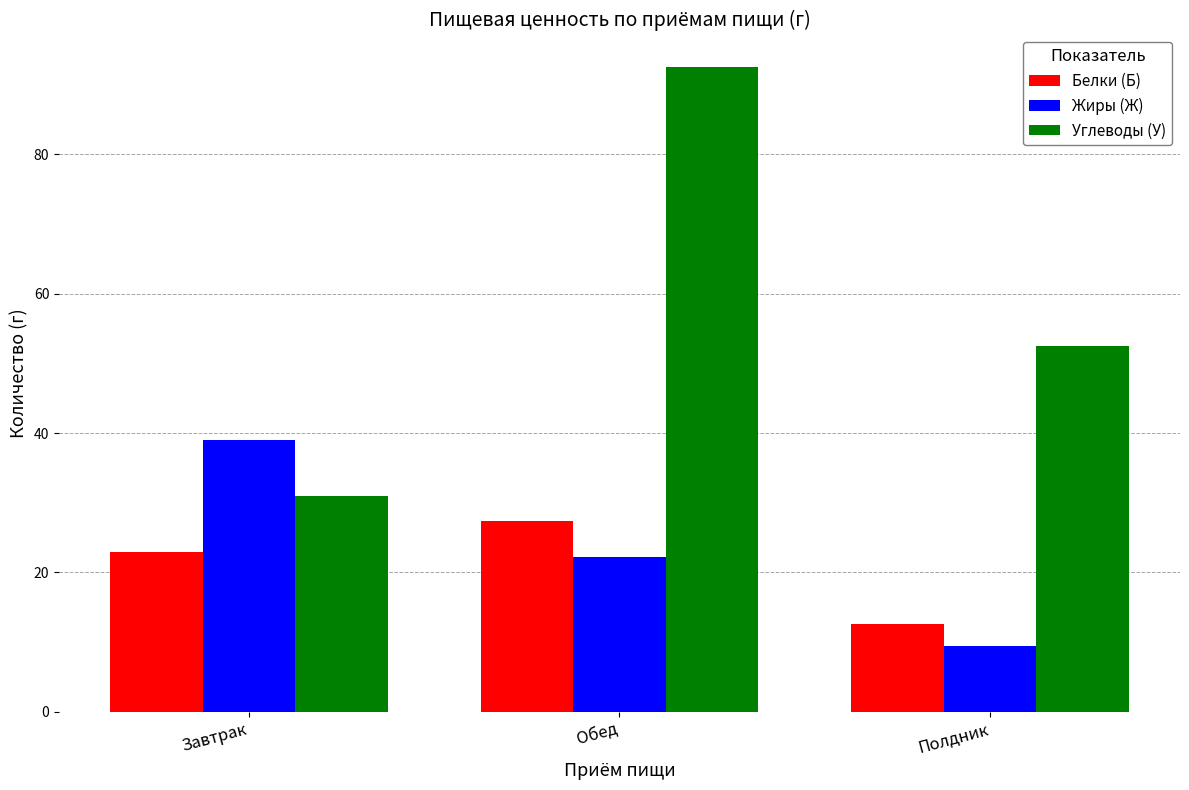

How many groups of bars are there?

3